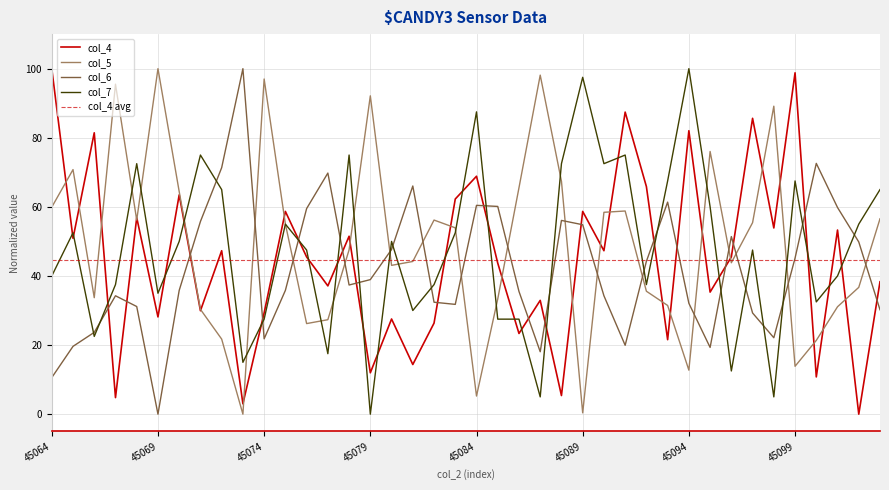

What is the value of the col_6 point at the 27th from the left?

34.3